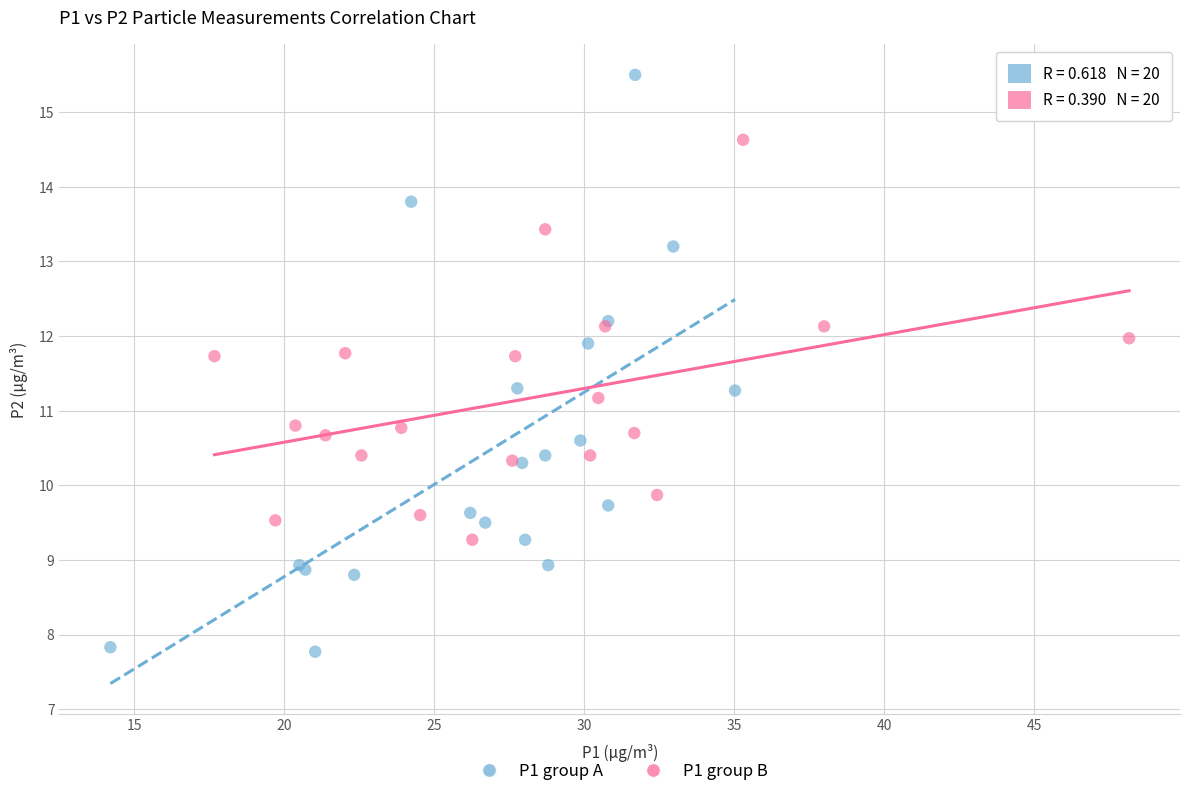

Which series reaches the maximum Y coordinate?

P1 group A